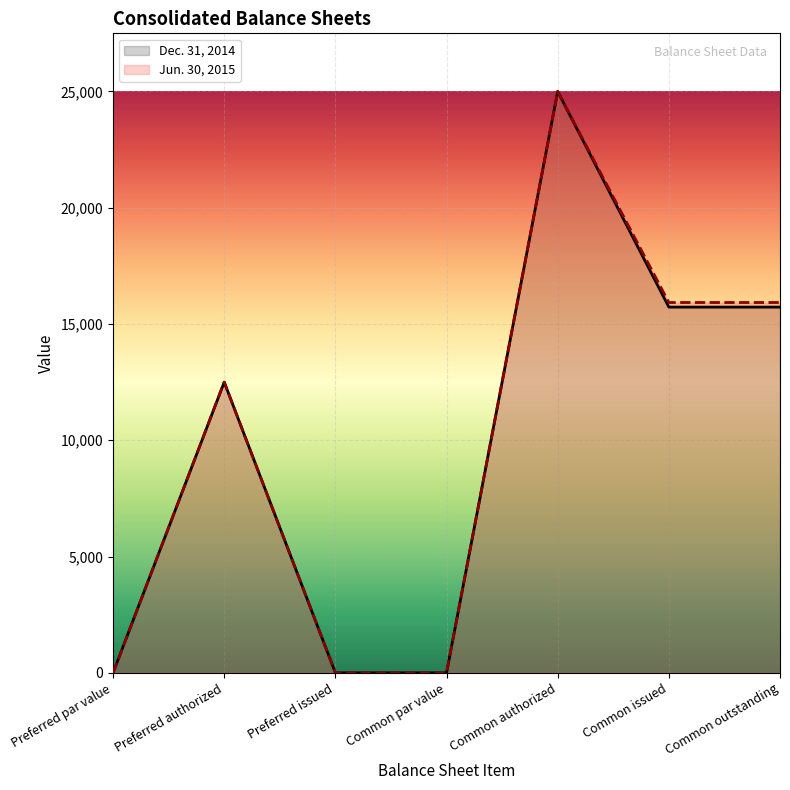

What is the sum of the Jun. 30, 2015 values at Preferred issued and Common outstanding?

15925